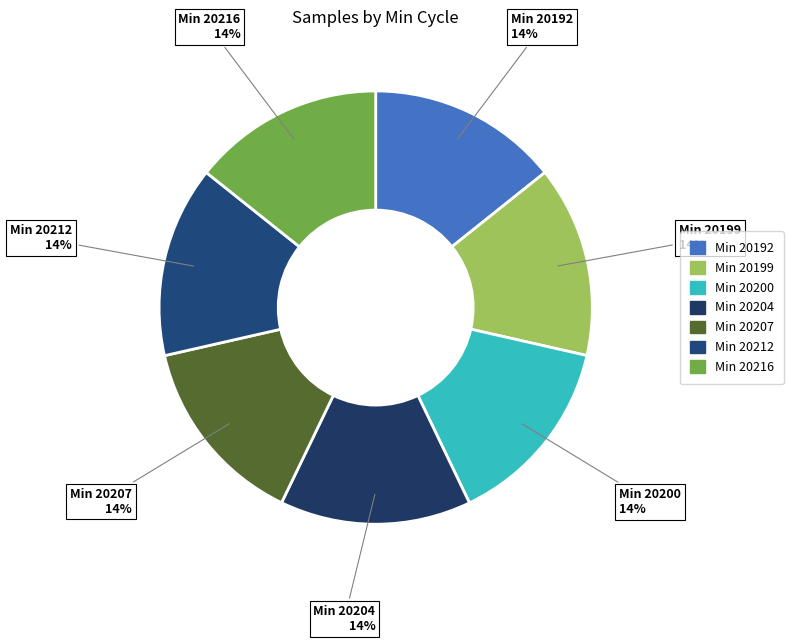

Count the number of slices in the pie.

7